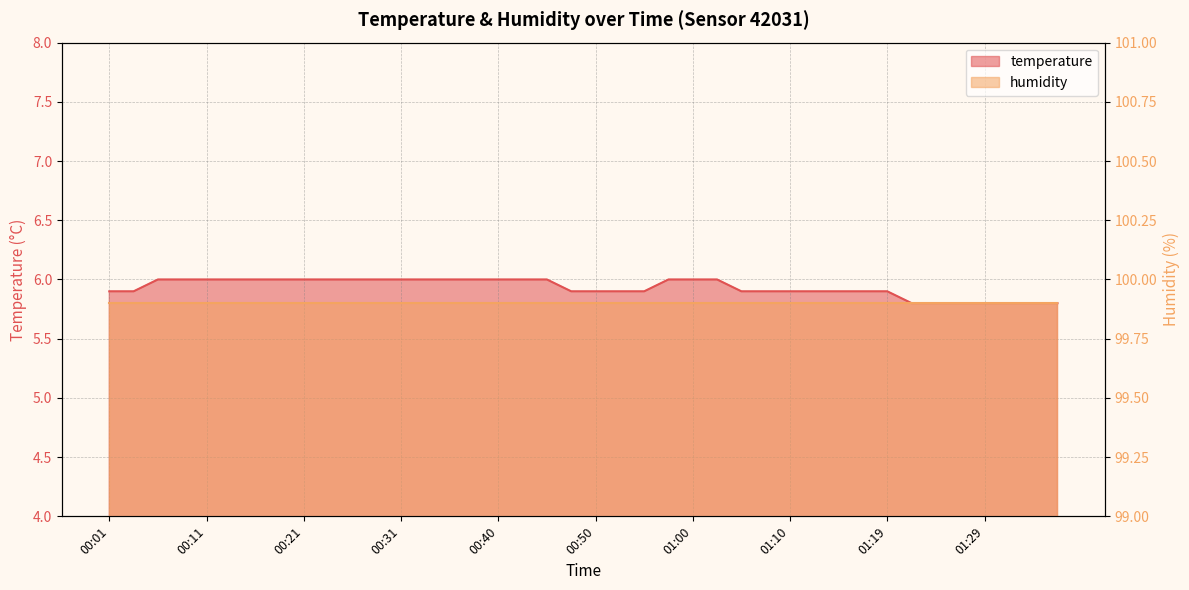

What is the sum of the values at 00:40 and 00:09?

12.0